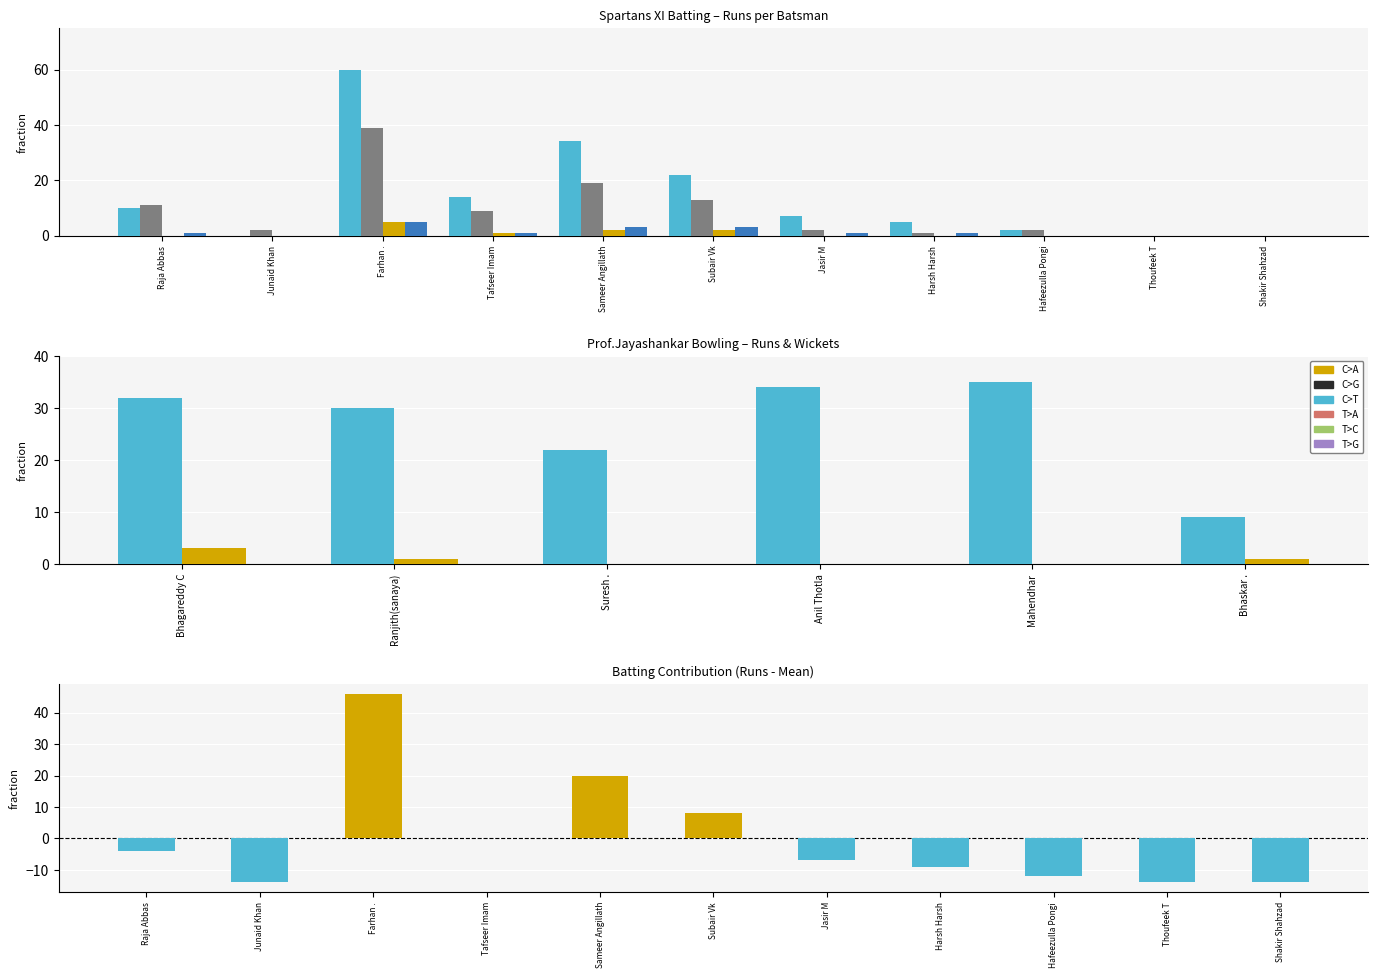

At Thoufeek T, list the series in order from smallest to largest.

Runs, Balls, Fours, Sixers